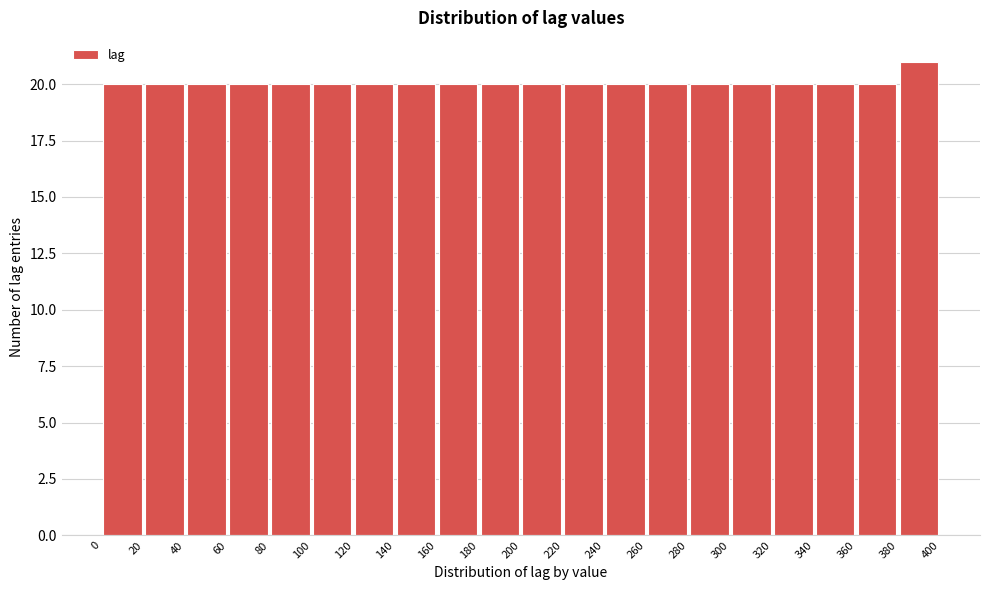

How tall is the bar that spans 20 to 40 on the x-axis? The values are not printed on the chart, so give them approximately, as read against the axis.

20